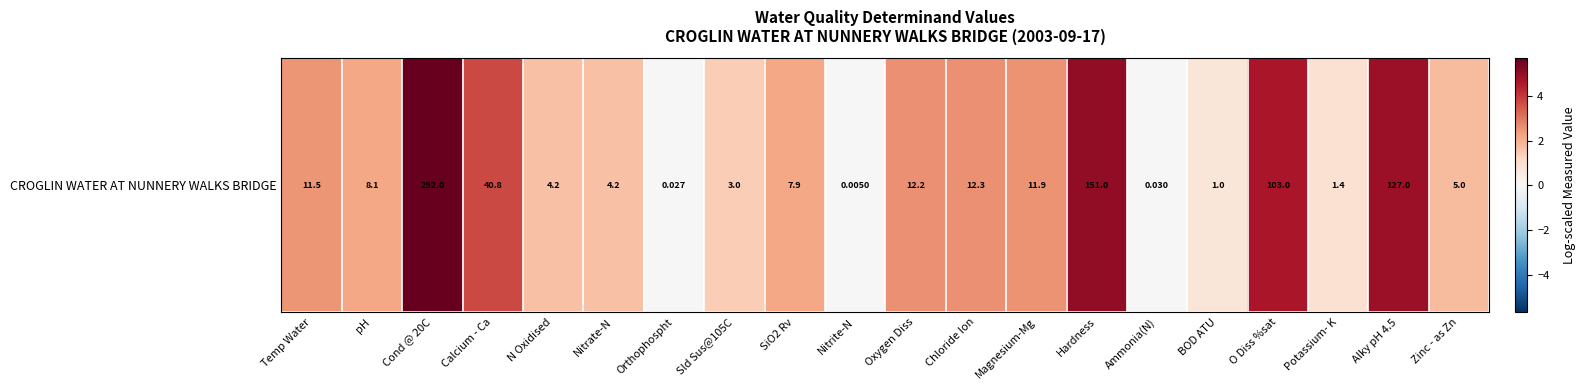

Which label corresponds to the largest value in the chart?

Cond @ 20C